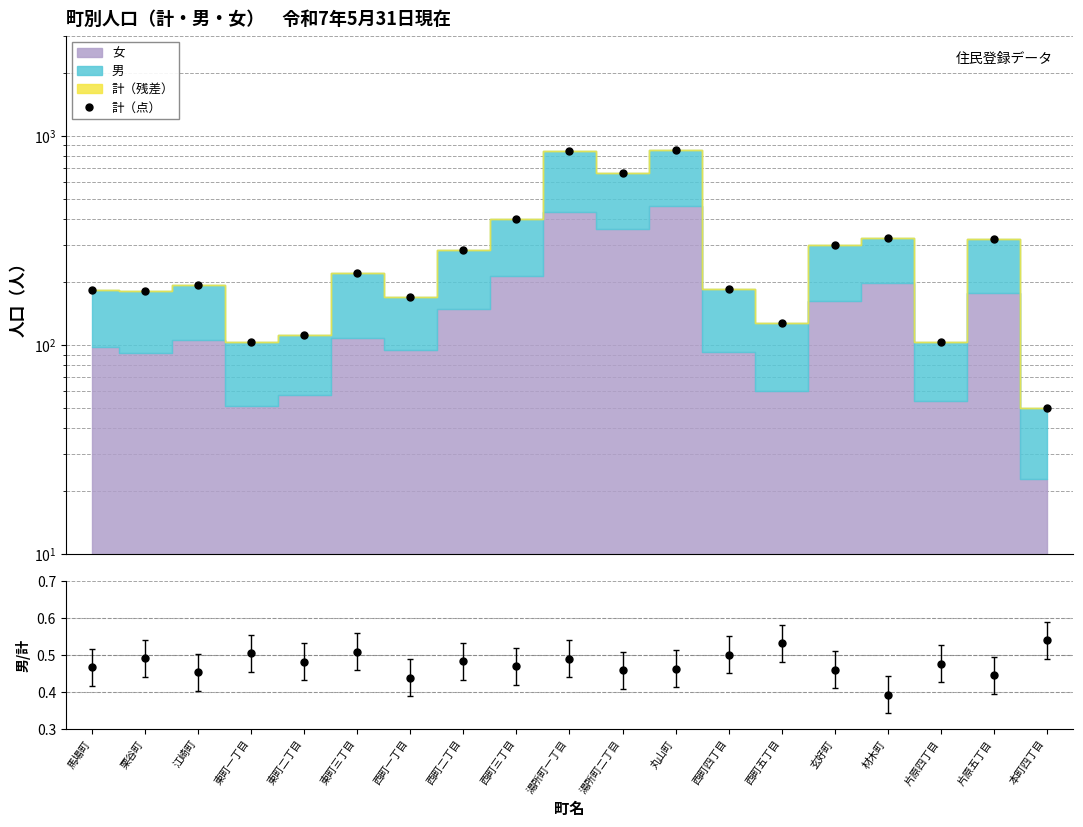

List the labels in order of value, smallest first.

本町四丁目, 東町一丁目, 片原四丁目, 東町二丁目, 西町五丁目, 西町一丁目, 栗谷町, 馬場町, 西町四丁目, 江崎町, 東町三丁目, 西町二丁目, 玄好町, 片原五丁目, 材木町, 西町三丁目, 湯所町二丁目, 湯所町一丁目, 丸山町